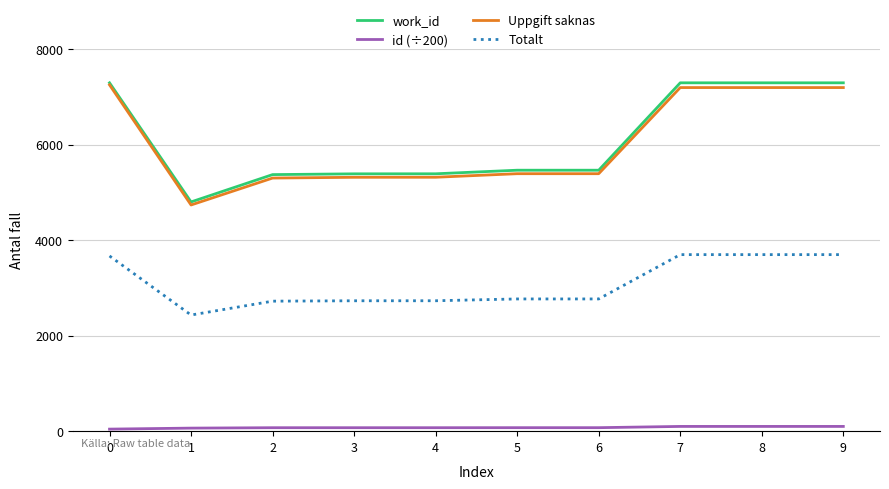

Which series changed the most between 0 and 4?

Uppgift saknas